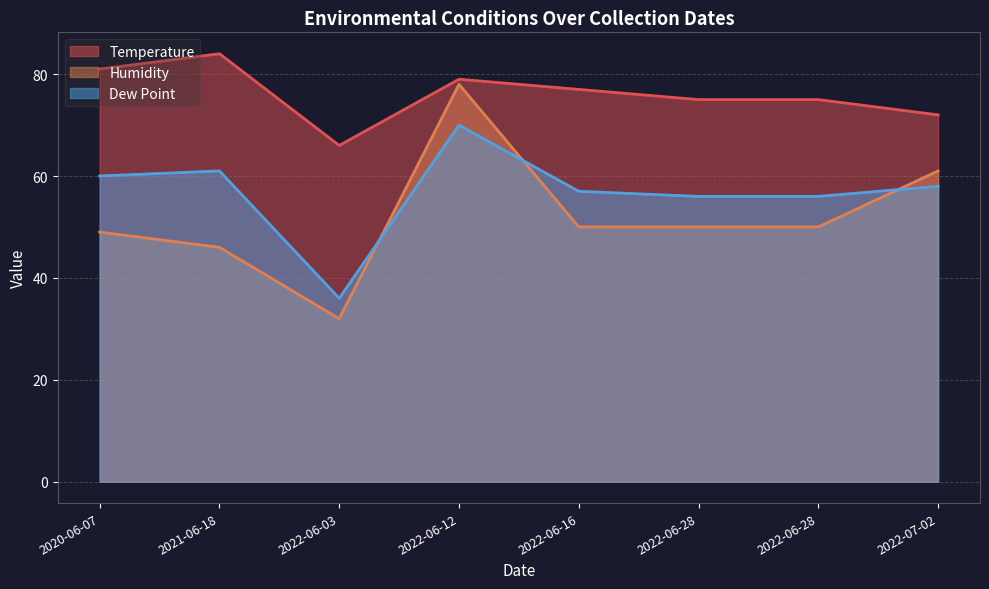

What is the difference between the second highest and minimum values in the Temperature series?

15